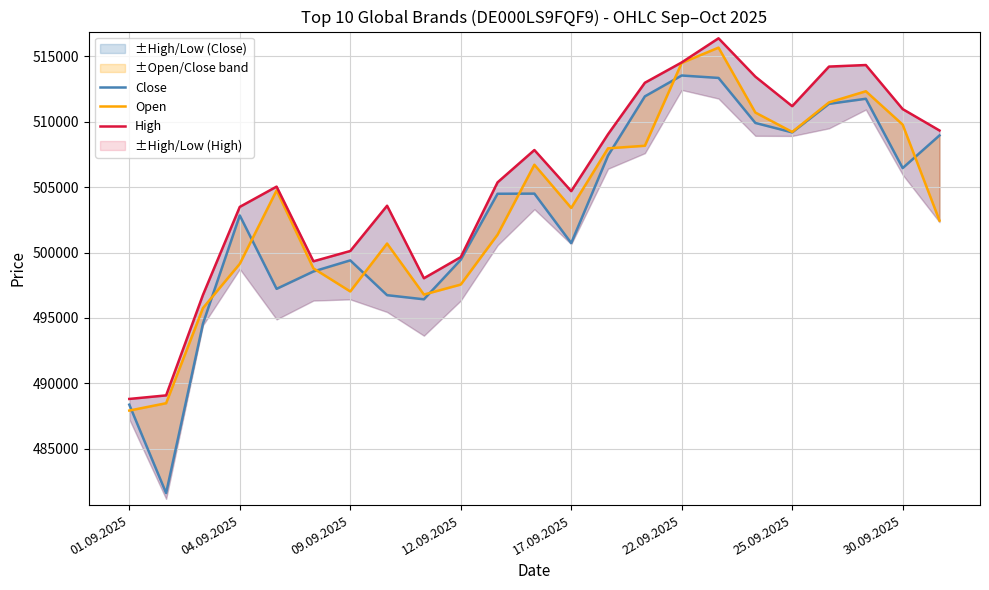

How many data points in Open are above 503411?

11